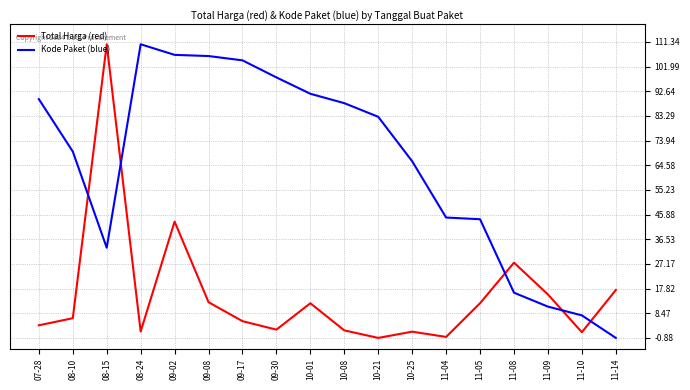

Count the number of categories in the chart.

18